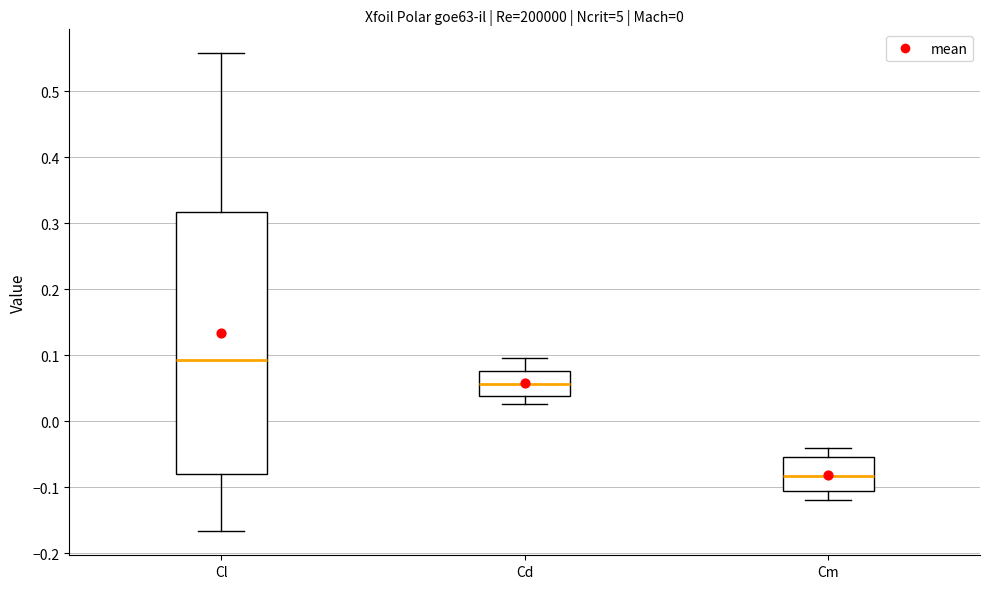

Which box is the tallest, from its lower edge to its upper edge?

Cl